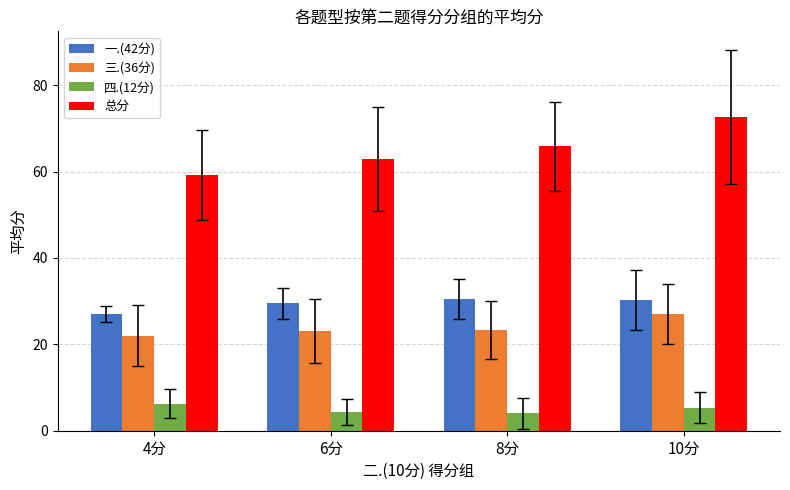

How many bars are there in each group?

4